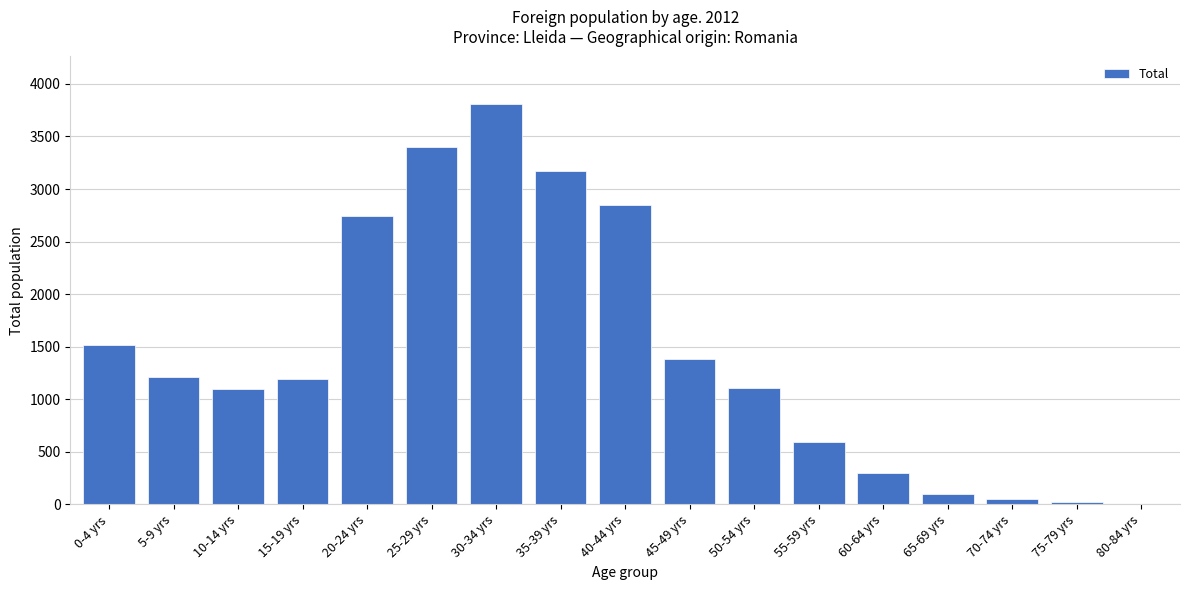

Which has a higher value, 30-34 yrs or 35-39 yrs?

30-34 yrs